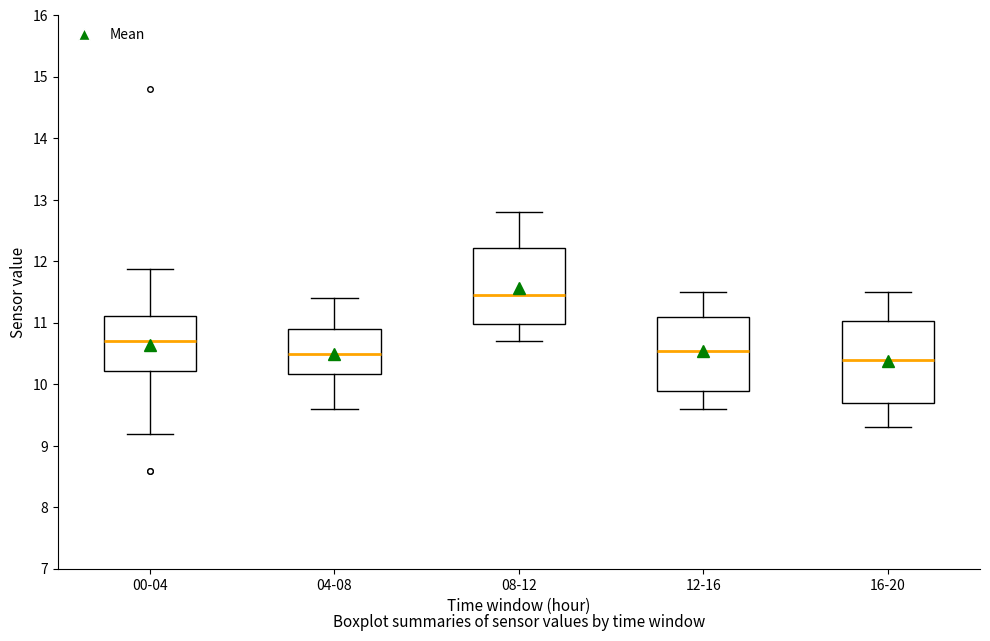

Where is the lower edge of the box for 00-04 on the y-axis? The values are not printed on the chart, so give them approximately, as read against the axis.

10.2